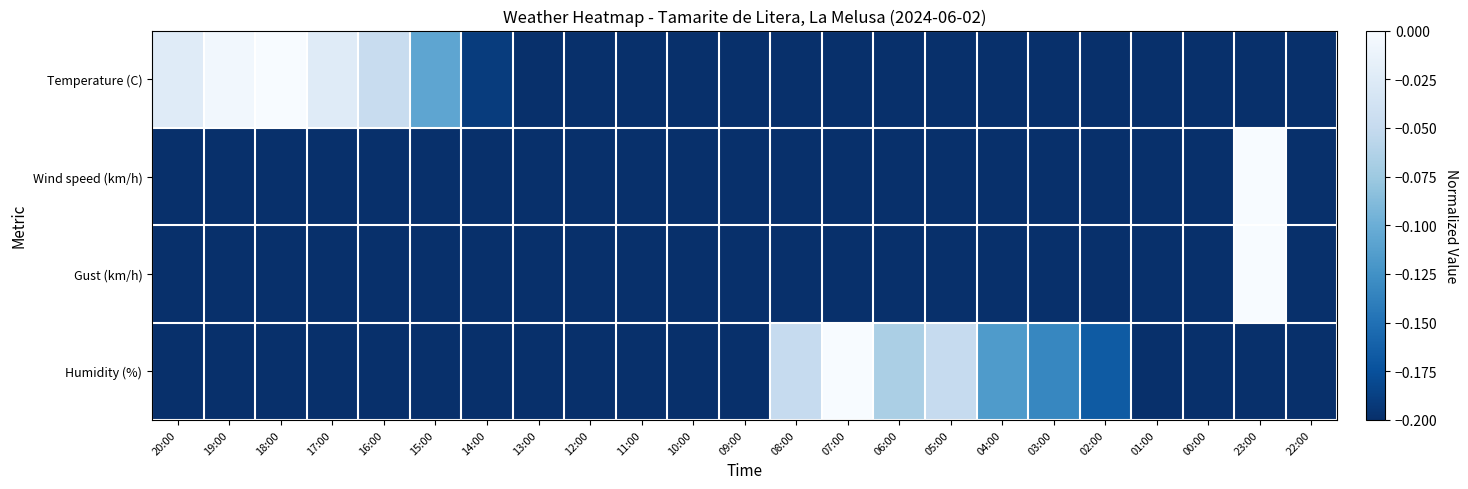

What is the total value across all series at 13:00?

-2.4